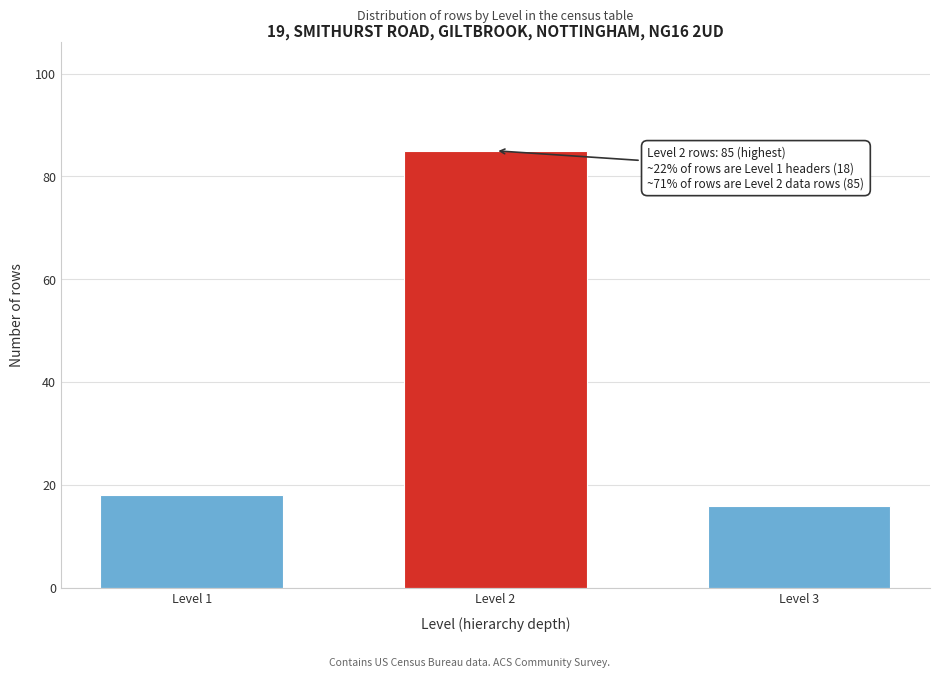

Reading left to right, list all the values displayed in this chart.

18	85	16